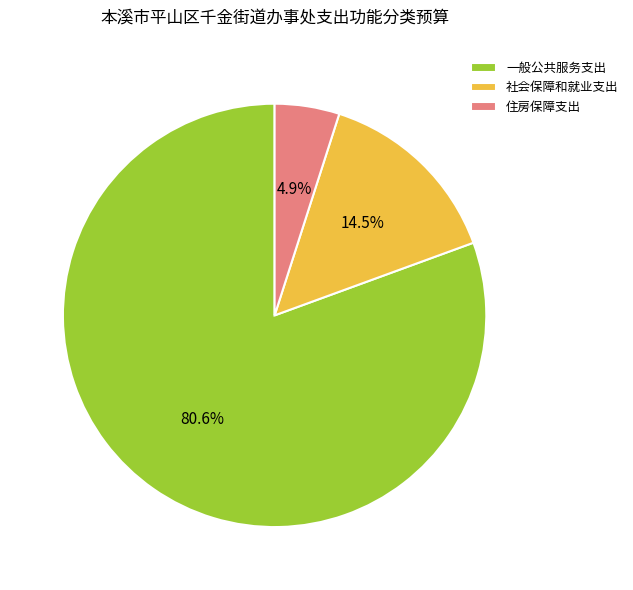

Is there a majority slice in this chart?

Yes